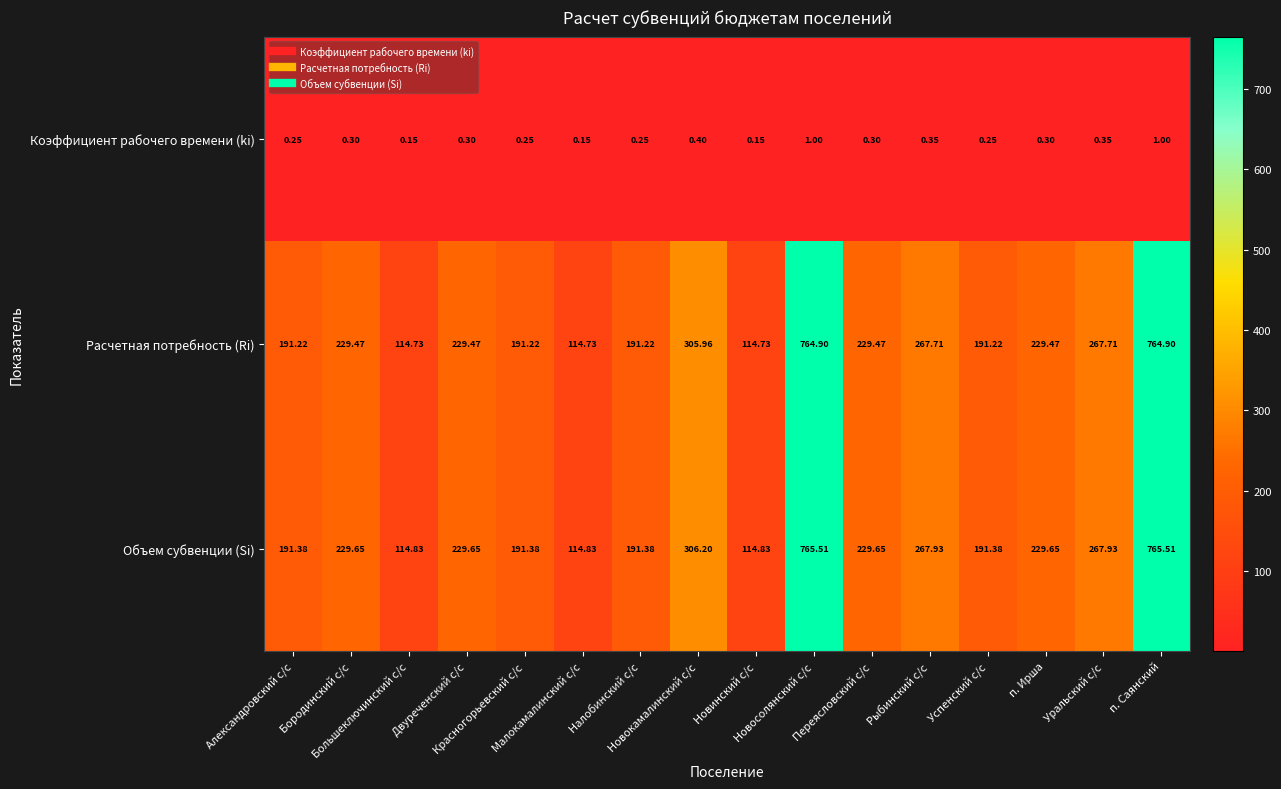

Between Новинский с/с and Переясловский с/с, which series saw the biggest shift?

Объем субвенции (Si)